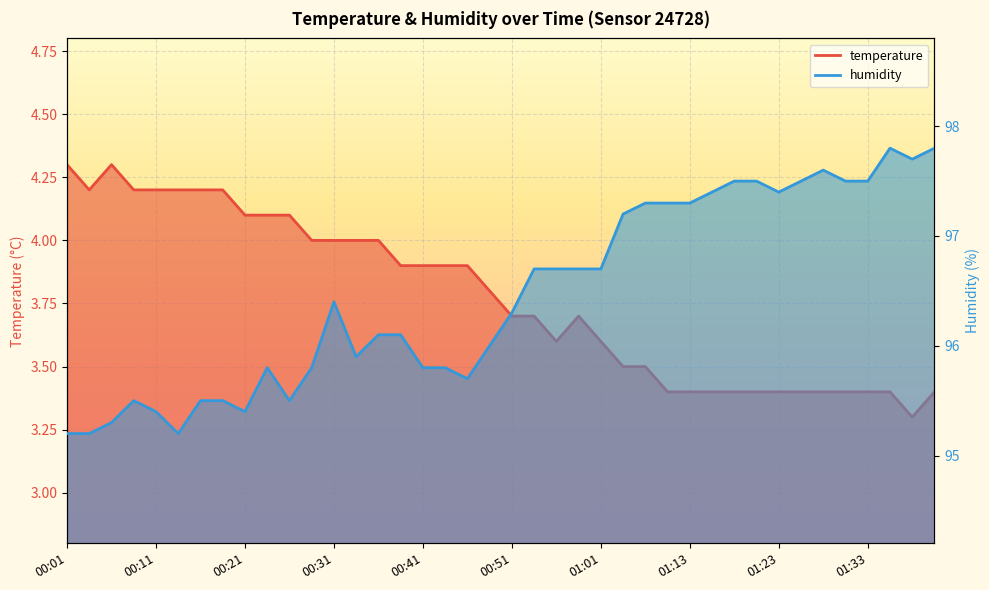

What is the label of the 25th point from the right?

00:38